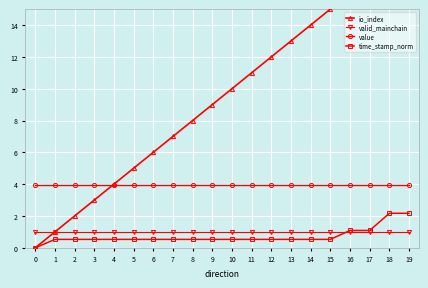

Rank the categories by valid_mainchain value from lowest to highest.

0, 1, 2, 3, 4, 5, 6, 7, 8, 9, 10, 11, 12, 13, 14, 15, 16, 17, 18, 19